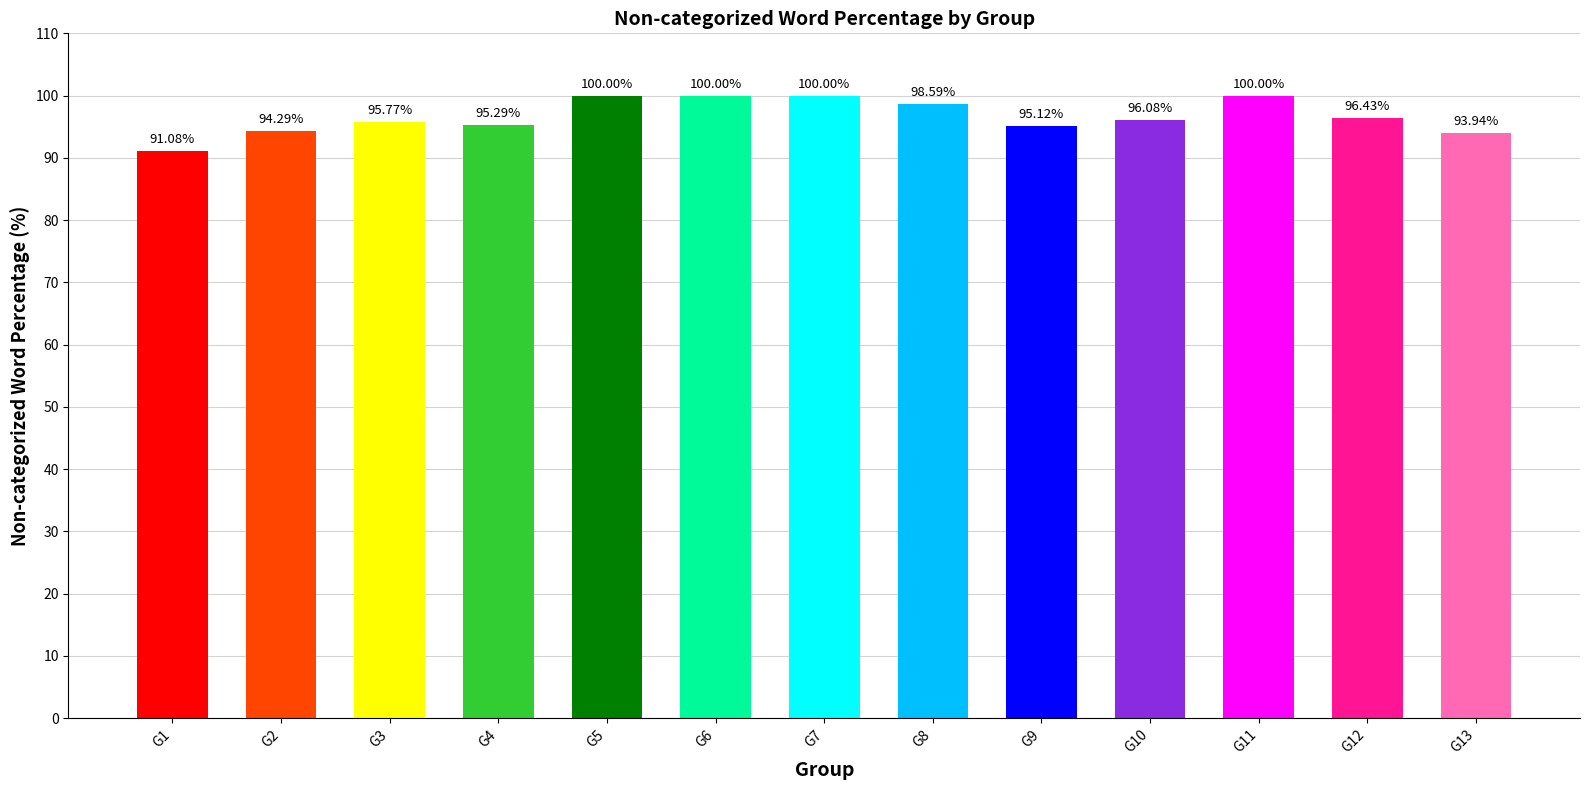

True or false: the data shows 132.6 at G13.

False